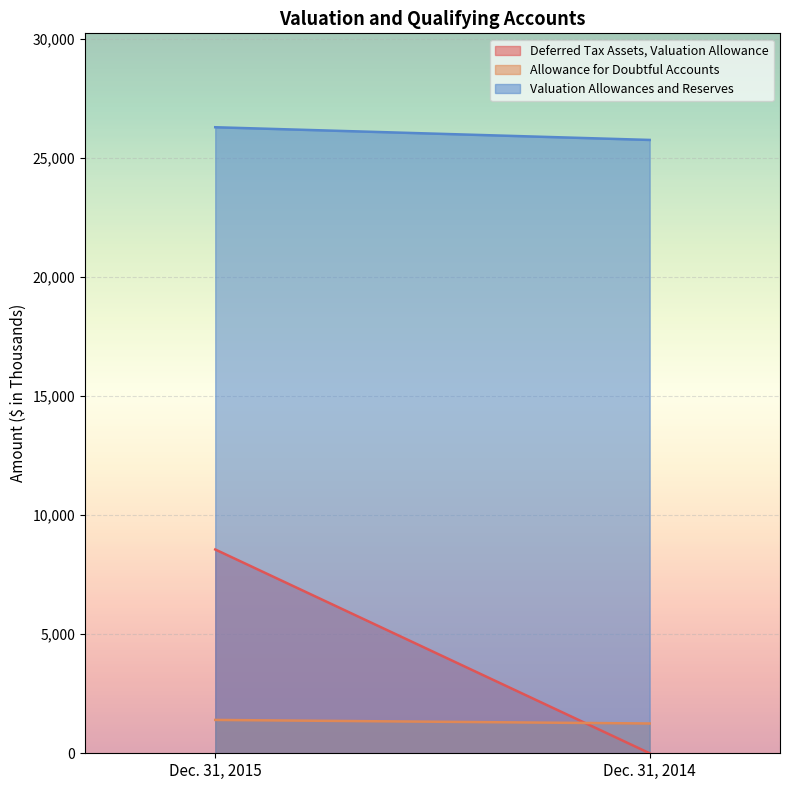

What is the greatest value displayed?

26280